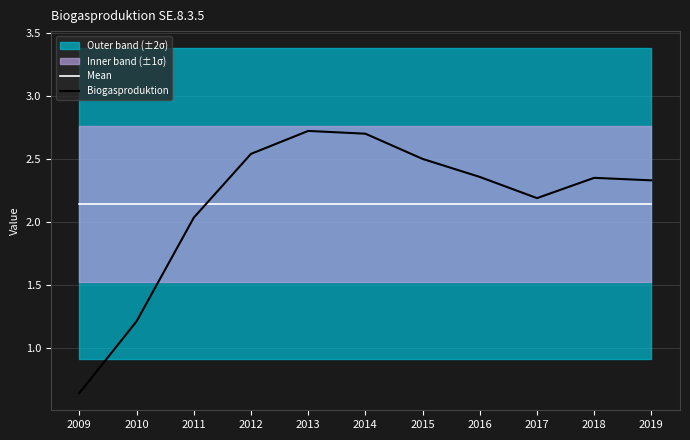

At how many categories does at least one series exceed 2?

11